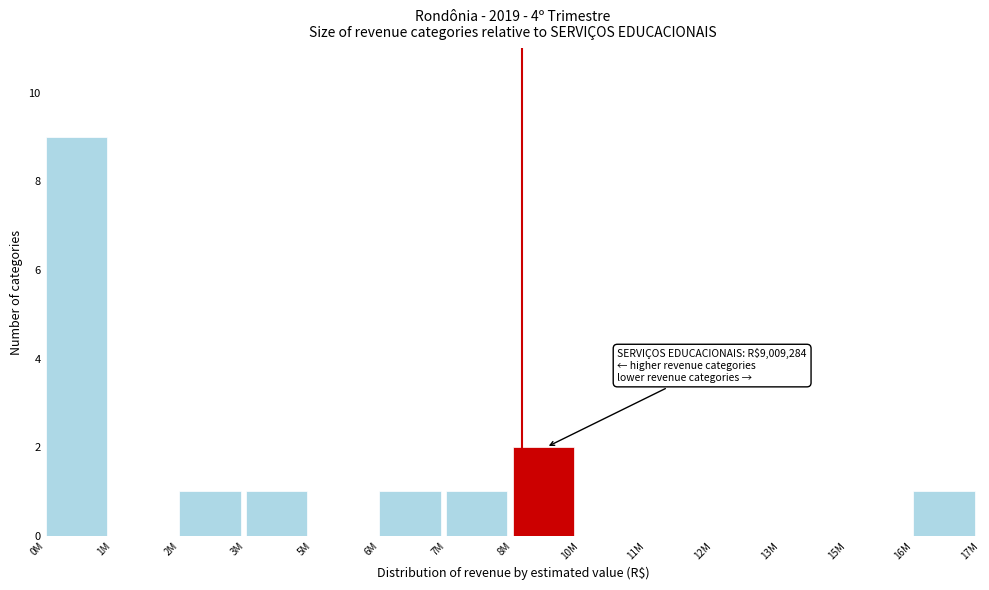

Reading left to right, what are all the values shown in this chart?

0M=9	1M=0	2M=1	3M=1	5M=0	6M=1	7M=1	8M=2	10M=0	11M=0	12M=0	13M=0	15M=0	16M=1